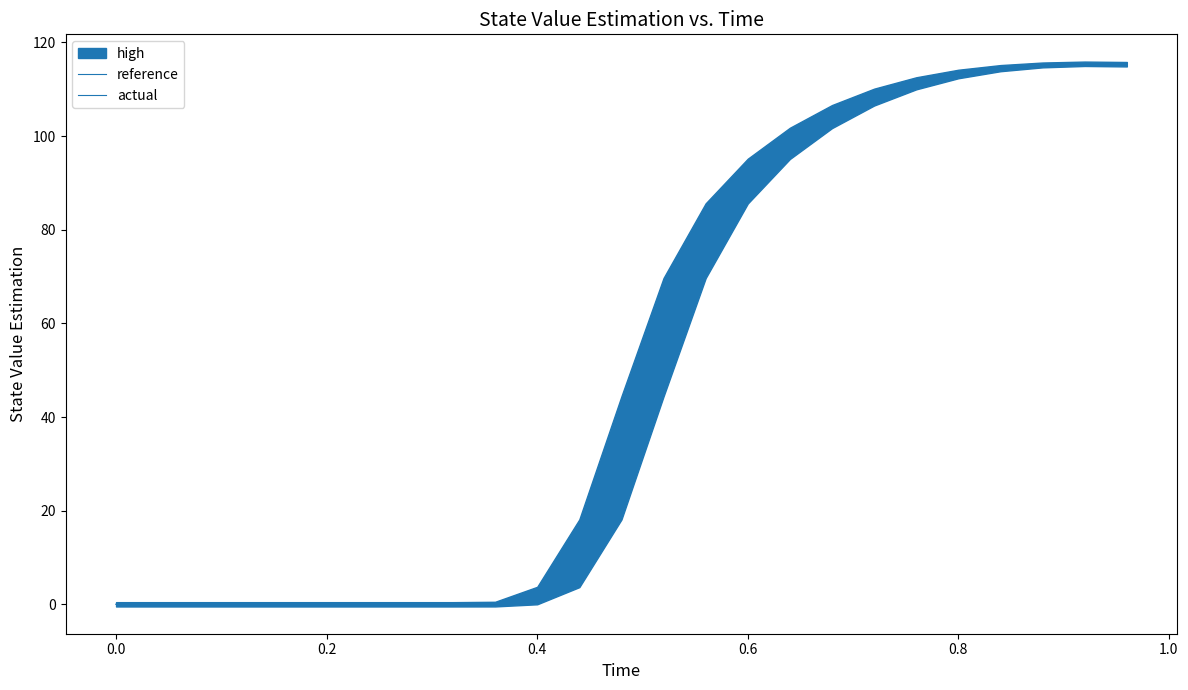

True or false: reference has more than 0 points higher than both neighbors.

True